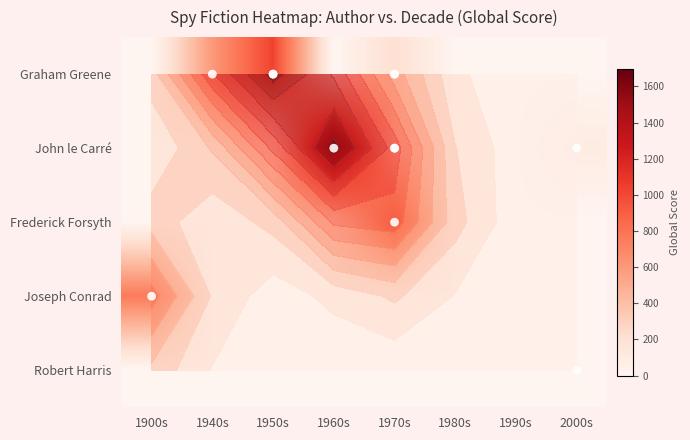

Which series has the largest total across all categories?

John le Carré